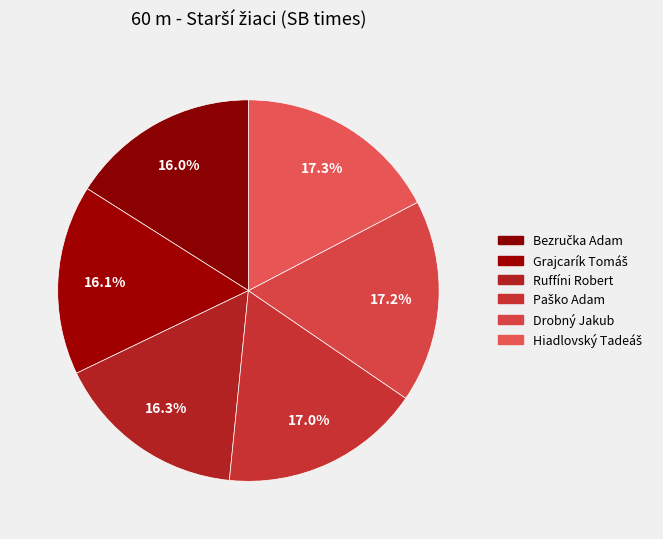

How many segments does this pie chart have?

6